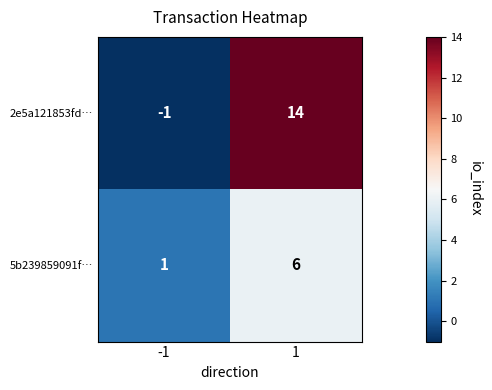

What is the greatest value displayed?

14